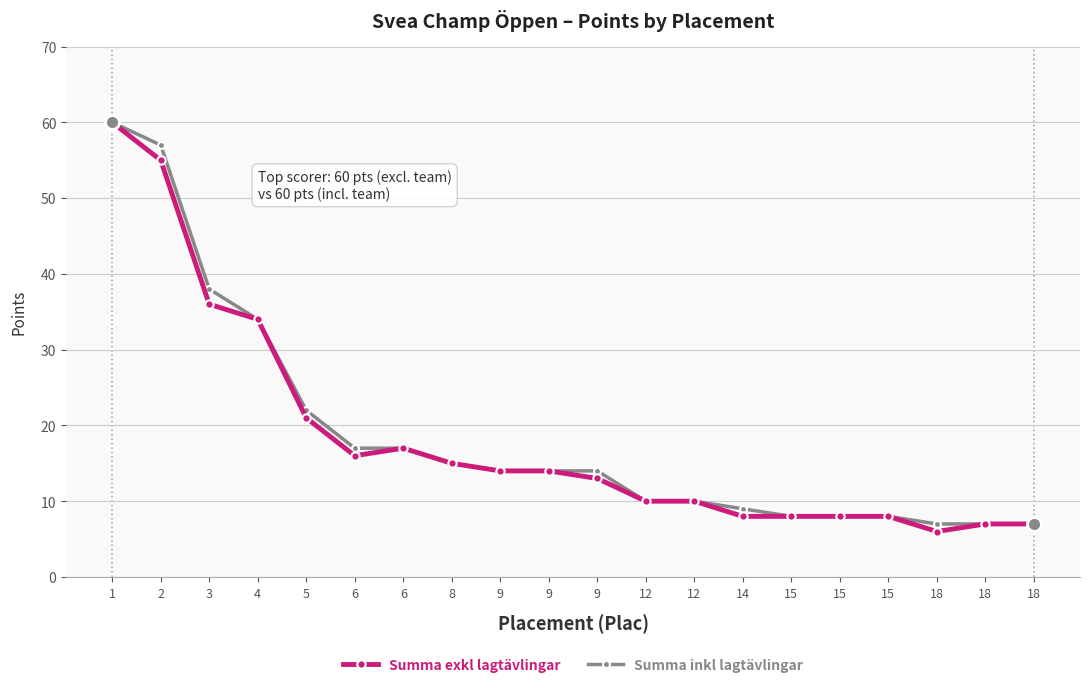

Reading right to left, list all the values displayed in this chart.

Summa exkl lagtävlingar: 18=7	18=7	18=6	15=8	15=8	15=8	14=8	12=10	12=10	9=13	9=14	9=14	8=15	6=17	6=16	5=21	4=34	3=36	2=55	1=60
Summa inkl lagtävlingar: 18=7	18=7	18=7	15=8	15=8	15=8	14=9	12=10	12=10	9=14	9=14	9=14	8=15	6=17	6=17	5=22	4=34	3=38	2=57	1=60